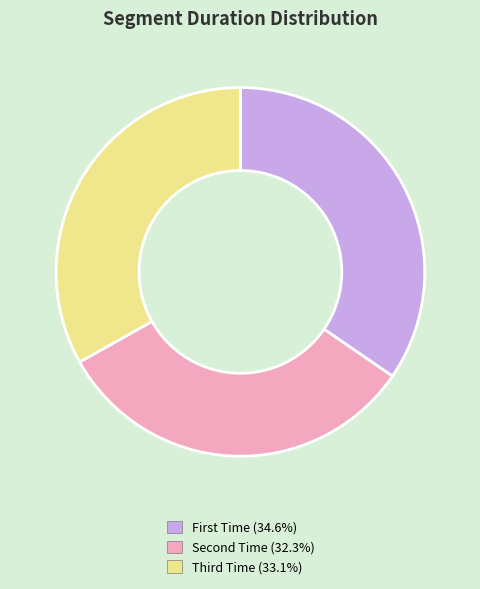

How many slices are in this pie chart?

3